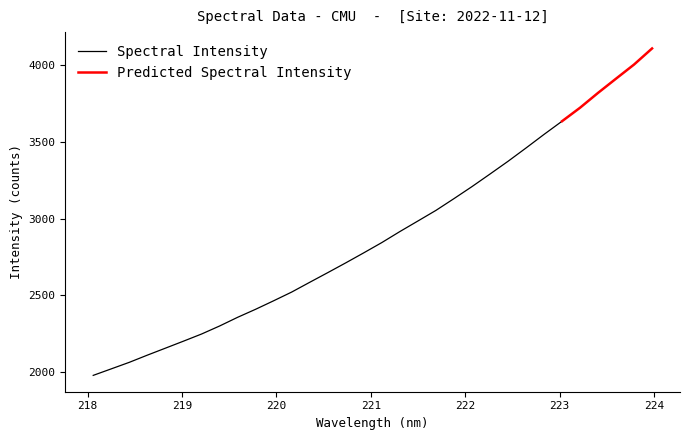

What is the approximate value at 13?

2648.2